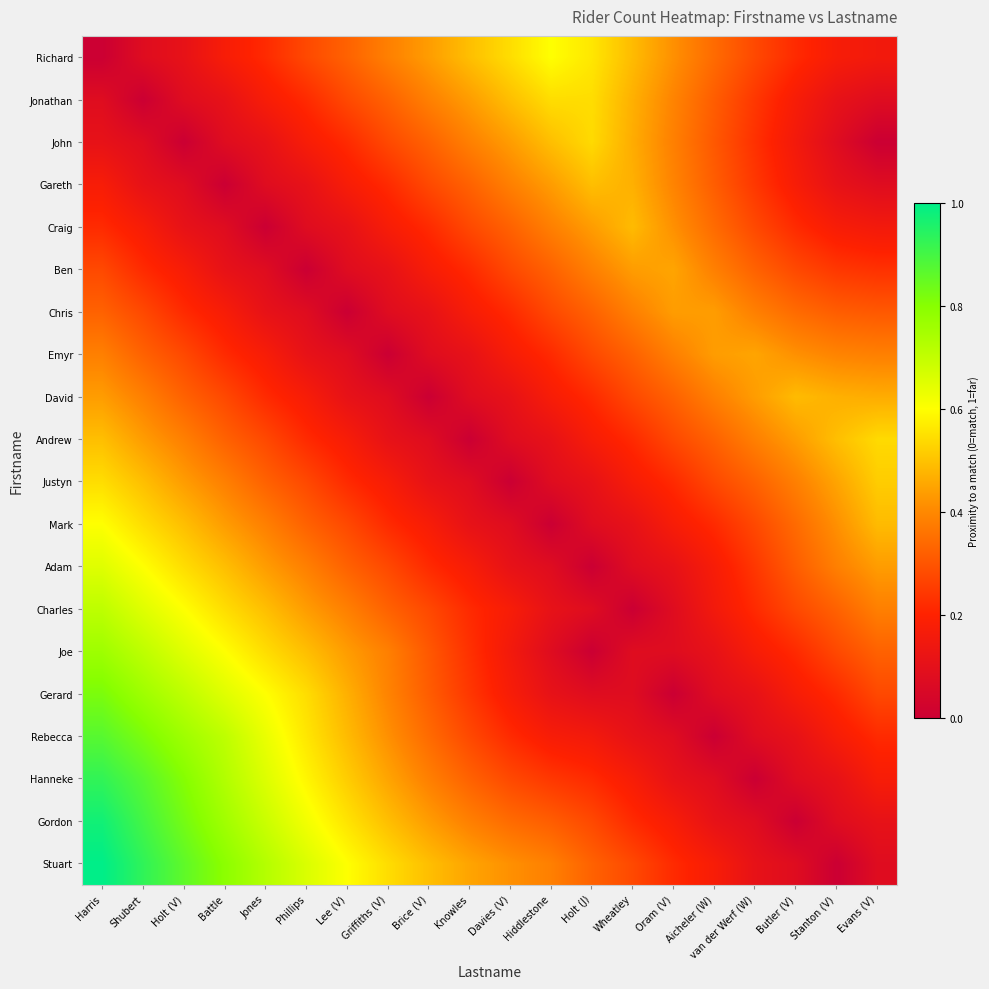

At which category is the sum across all series the highest?

Harris